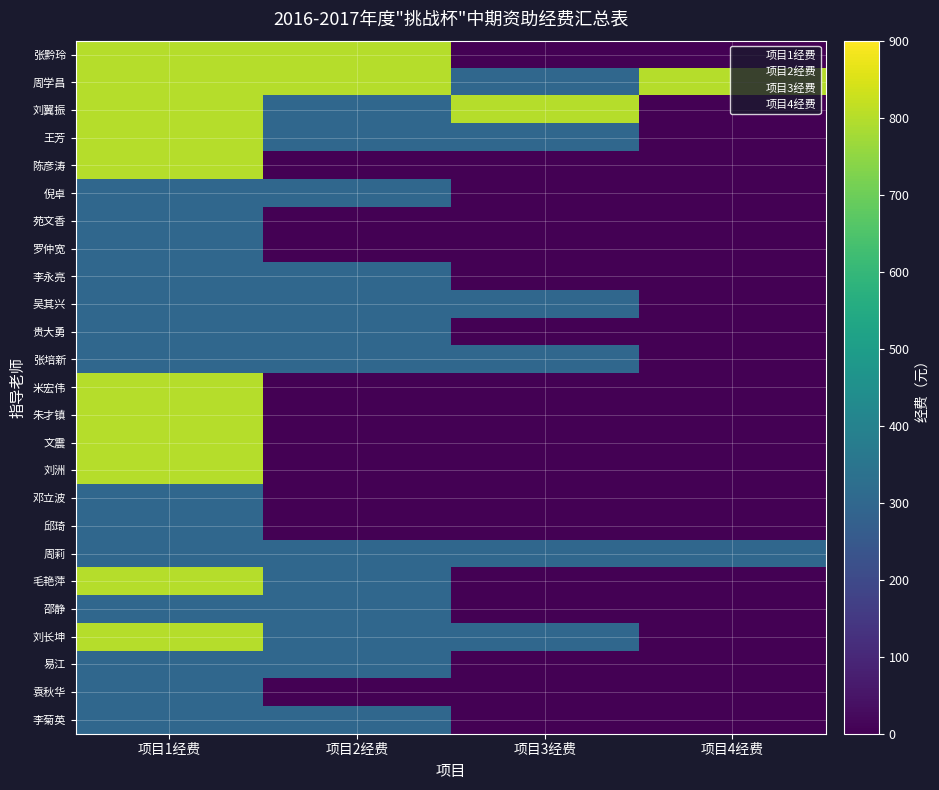

Between 项目4经费 and 项目1经费, which is larger?

项目1经费